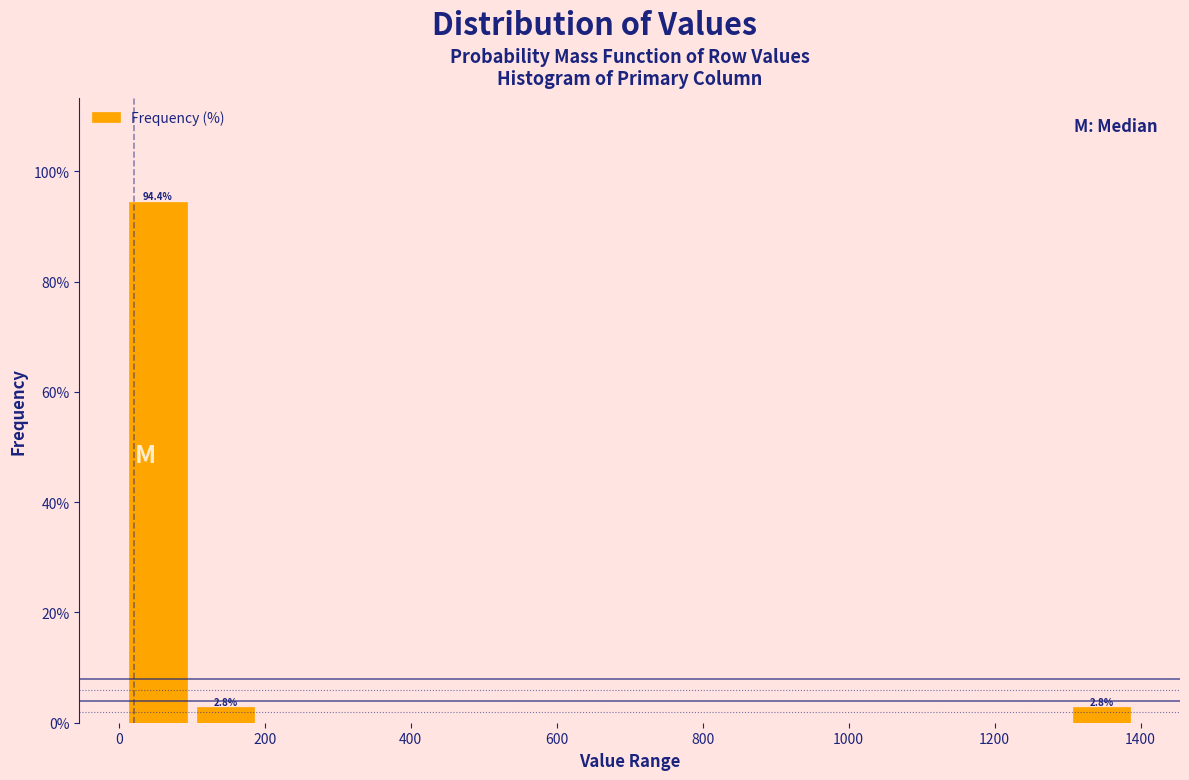

Which range on the x-axis has the tallest bar?

0 to 100